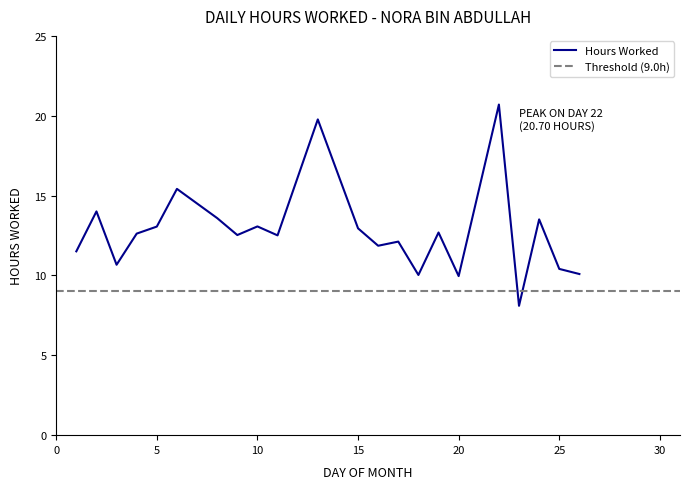

Approximately how many times larger is the value at 19 compared to 26?

1.3